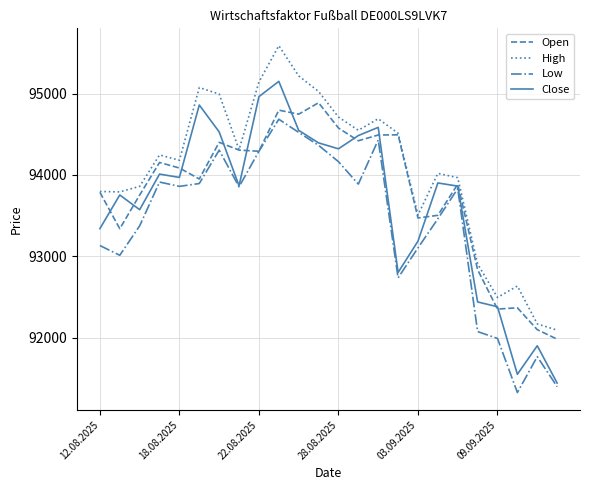

Which series has the widest spread of values?

Close